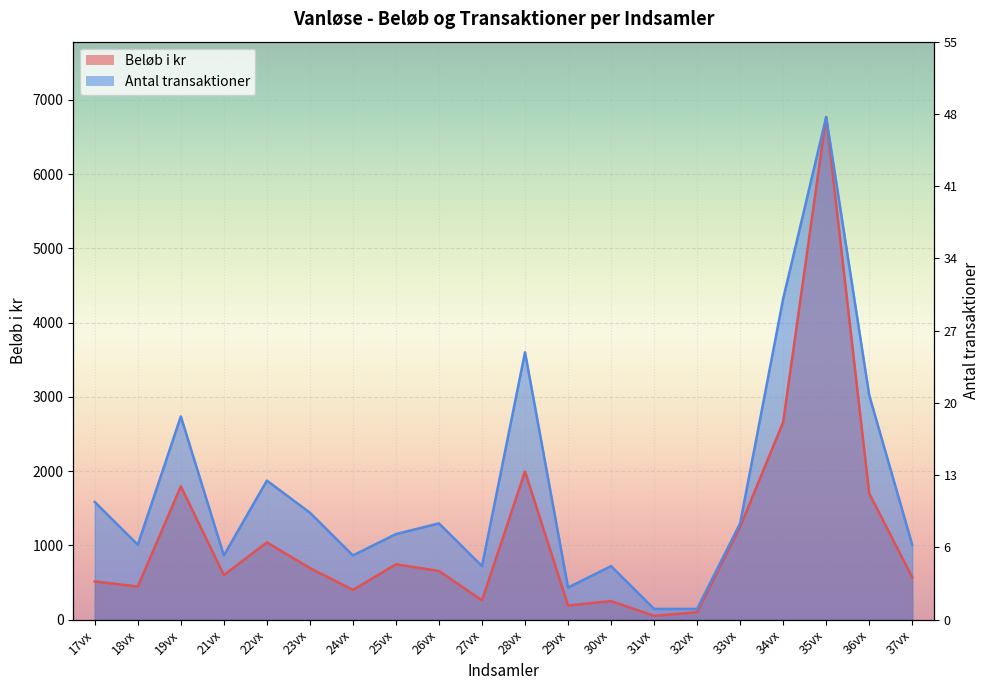

At which label does Antal transaktioner reach its minimum?

31vx